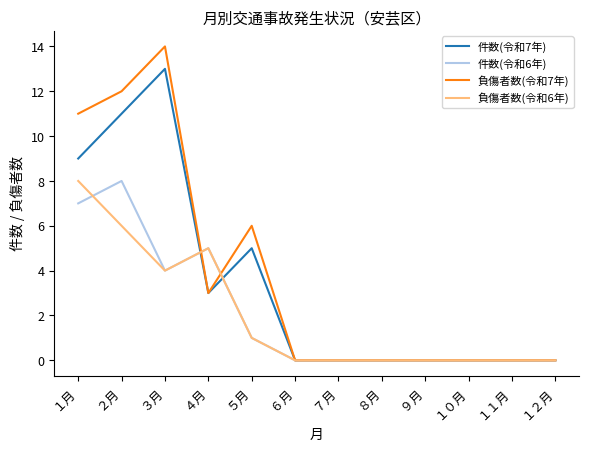

At which label does 負傷者数(令和6年) reach its peak?

１月